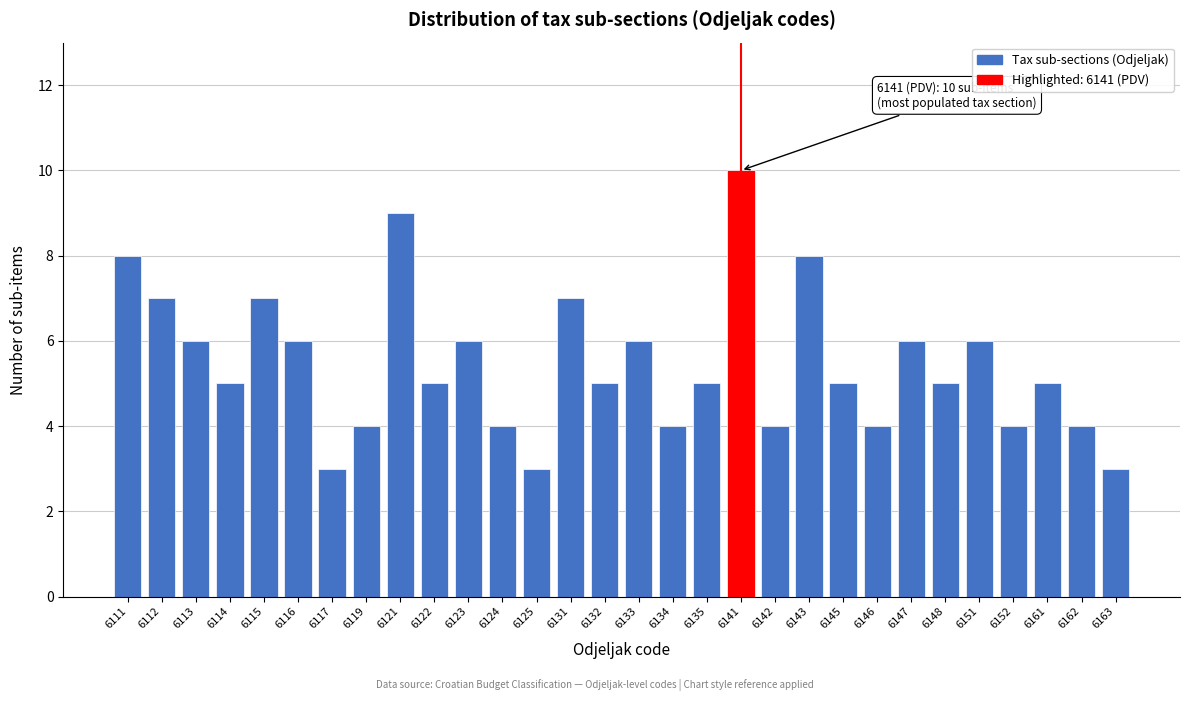

Reading left to right, list all the values displayed in this chart.

6111=8	6112=7	6113=6	6114=5	6115=7	6116=6	6117=3	6119=4	6121=9	6122=5	6123=6	6124=4	6125=3	6131=7	6132=5	6133=6	6134=4	6135=5	6141=10	6142=4	6143=8	6145=5	6146=4	6147=6	6148=5	6151=6	6152=4	6161=5	6162=4	6163=3